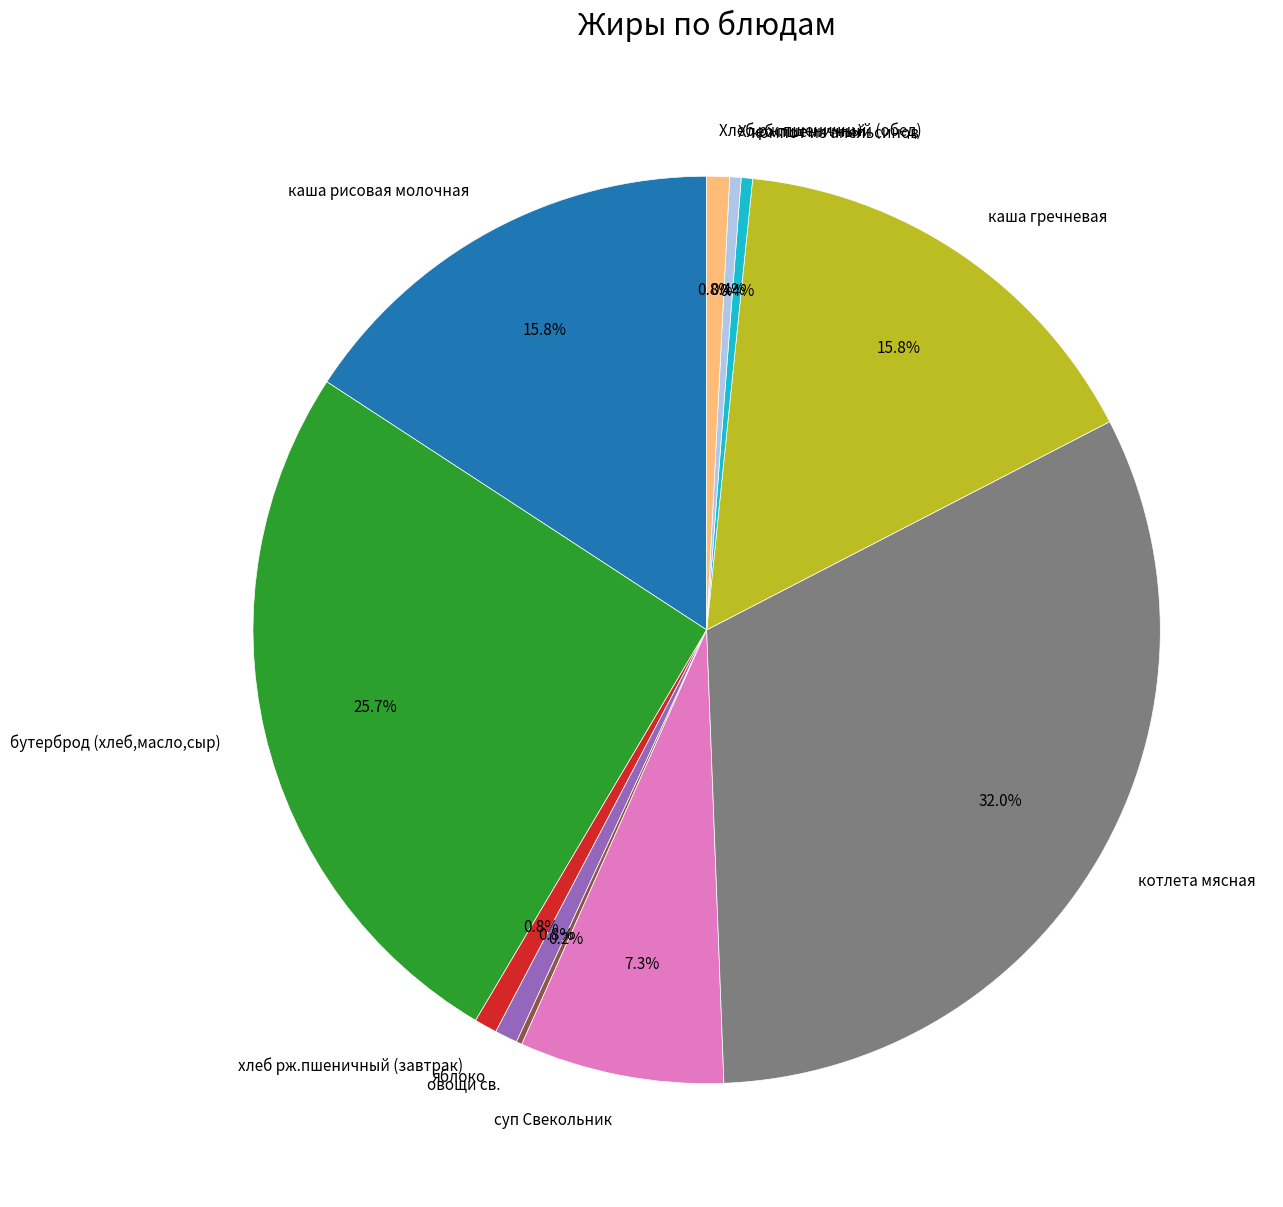

To the nearest percent, what percentage of the pie is Хлеб рж.пшеничный (обед)?

1%